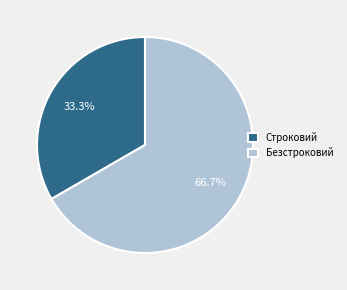

Rank the categories by value from highest to lowest.

Безстроковий, Строковий